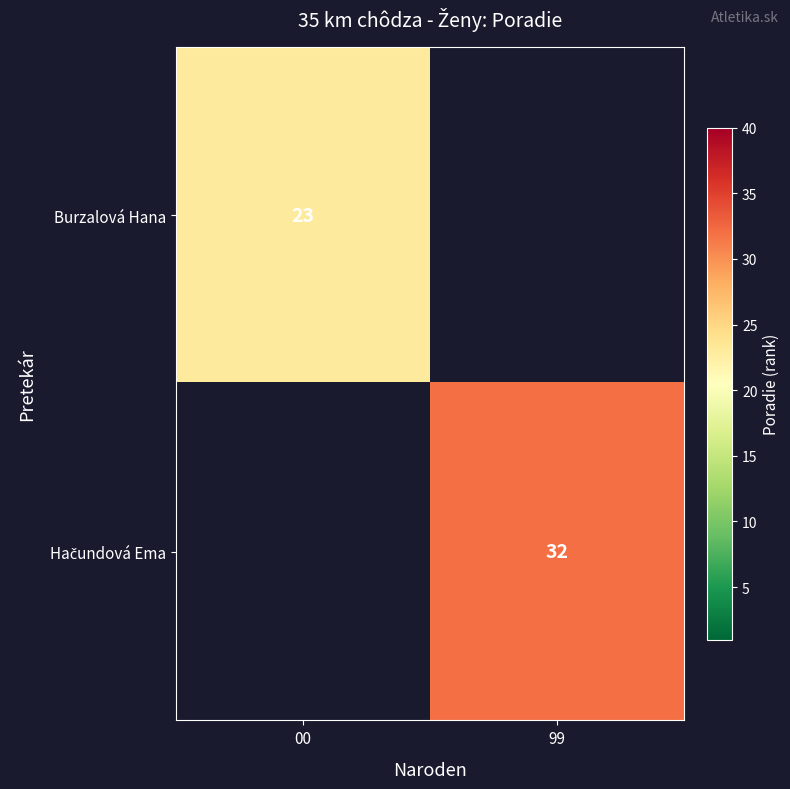

The Burzalová Hana series shows 36 at 00. True or false?

False